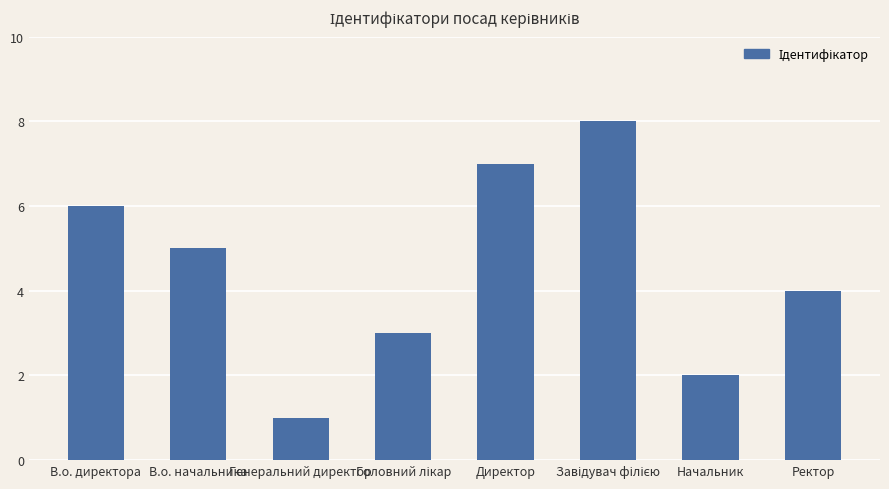

Between В.о. начальника and В.о. директора, which is larger?

В.о. директора